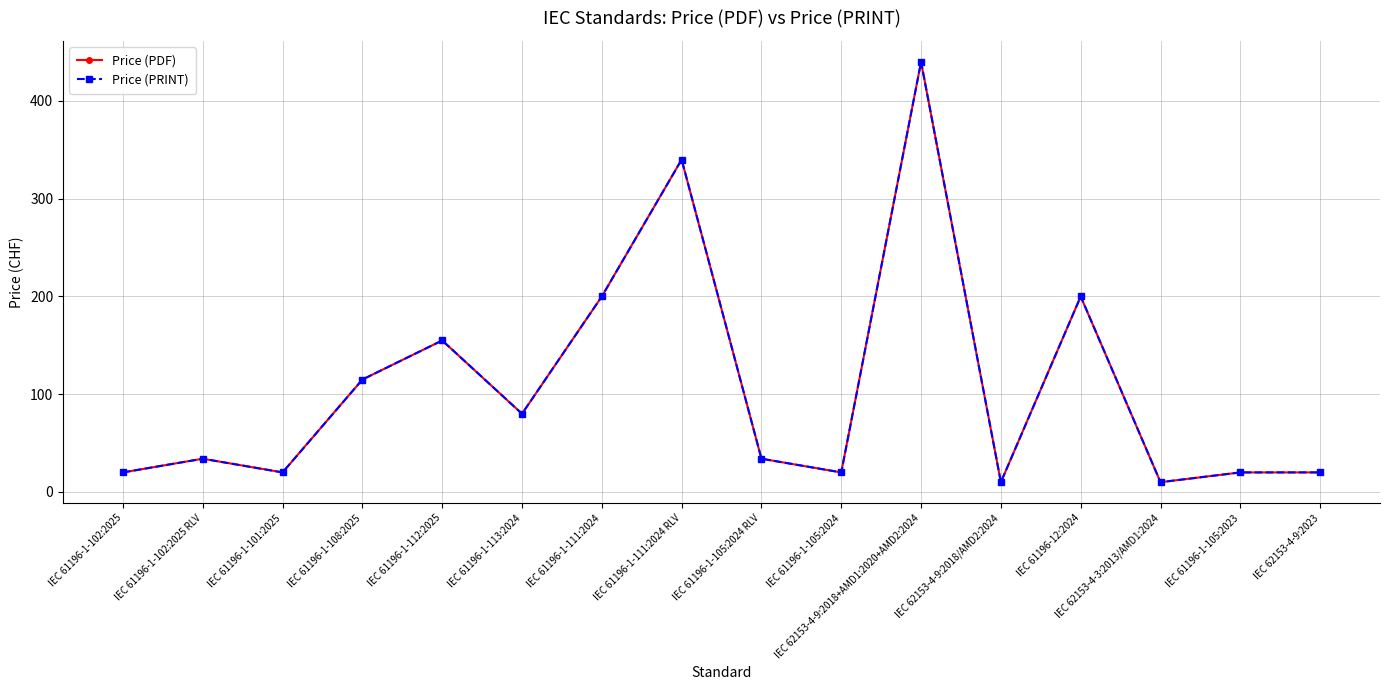

True or false: Price (PRINT) and Price (PDF) intersect in this chart.

False